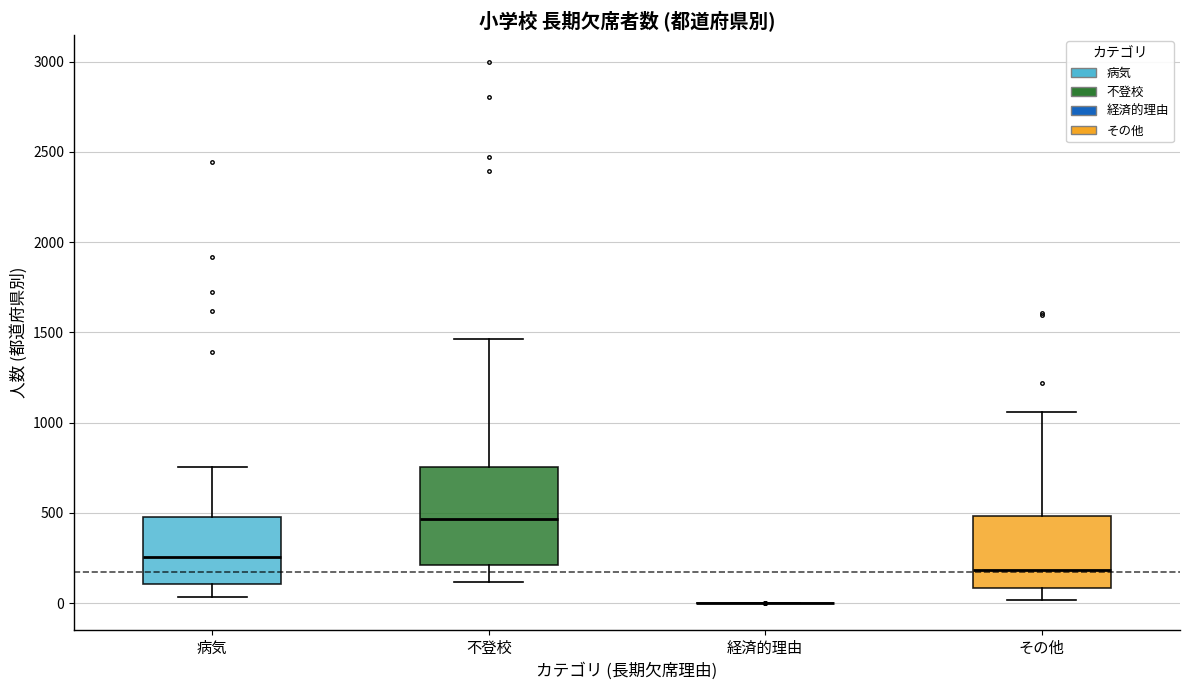

Reading left to right, transcribe this box plot: for each box, give where its median line is, the range the box spans, and where its two whiskers end, as read against the y-axis. The values are not printed on the chart, so give them approximately, as read against the axis.

病気: median 250, box 100 to 500, whiskers 50 to 750
不登校: median 450, box 200 to 750, whiskers 100 to 1450
経済的理由: box collapsed to a line at 0, whiskers 0 to 0
その他: median 200, box 100 to 500, whiskers 0 to 1050